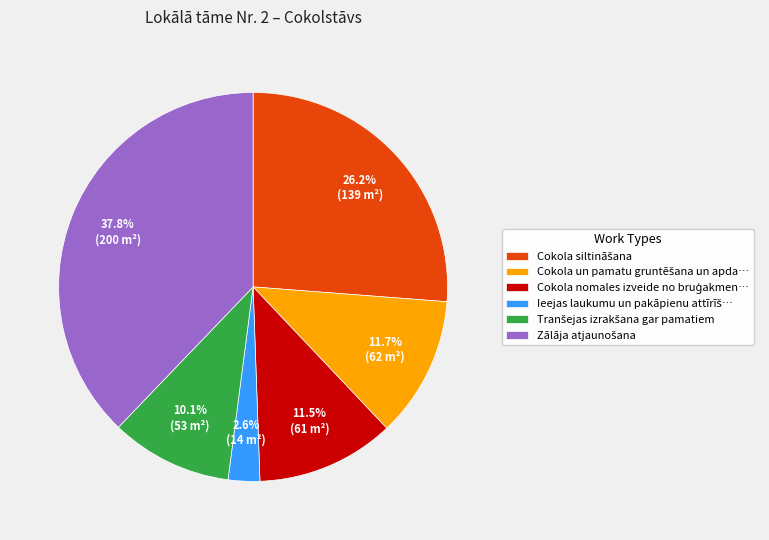

Is there any slice that represents more than half of the pie?

No